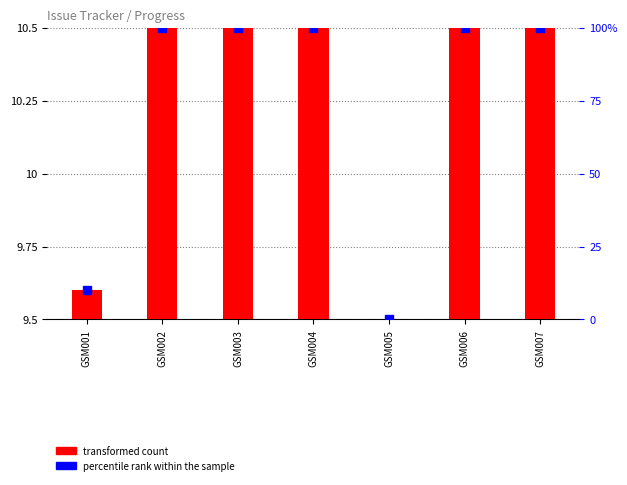

At which category is the sum across all series the highest?

GSM002